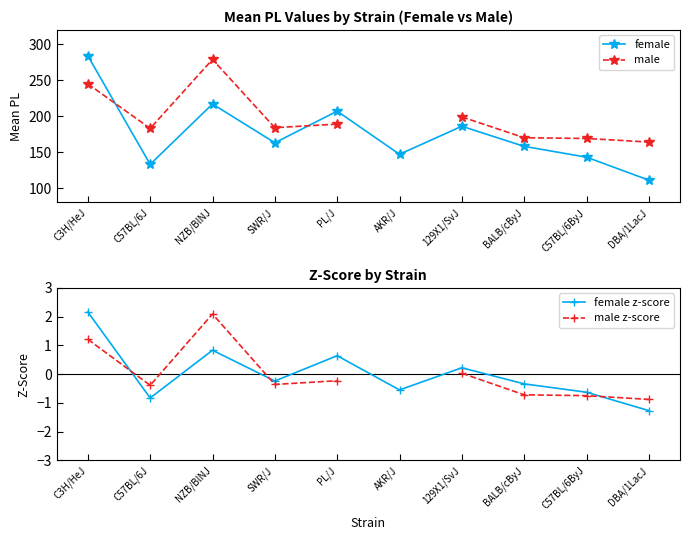

True or false: female z-score and female cross at least once.

False